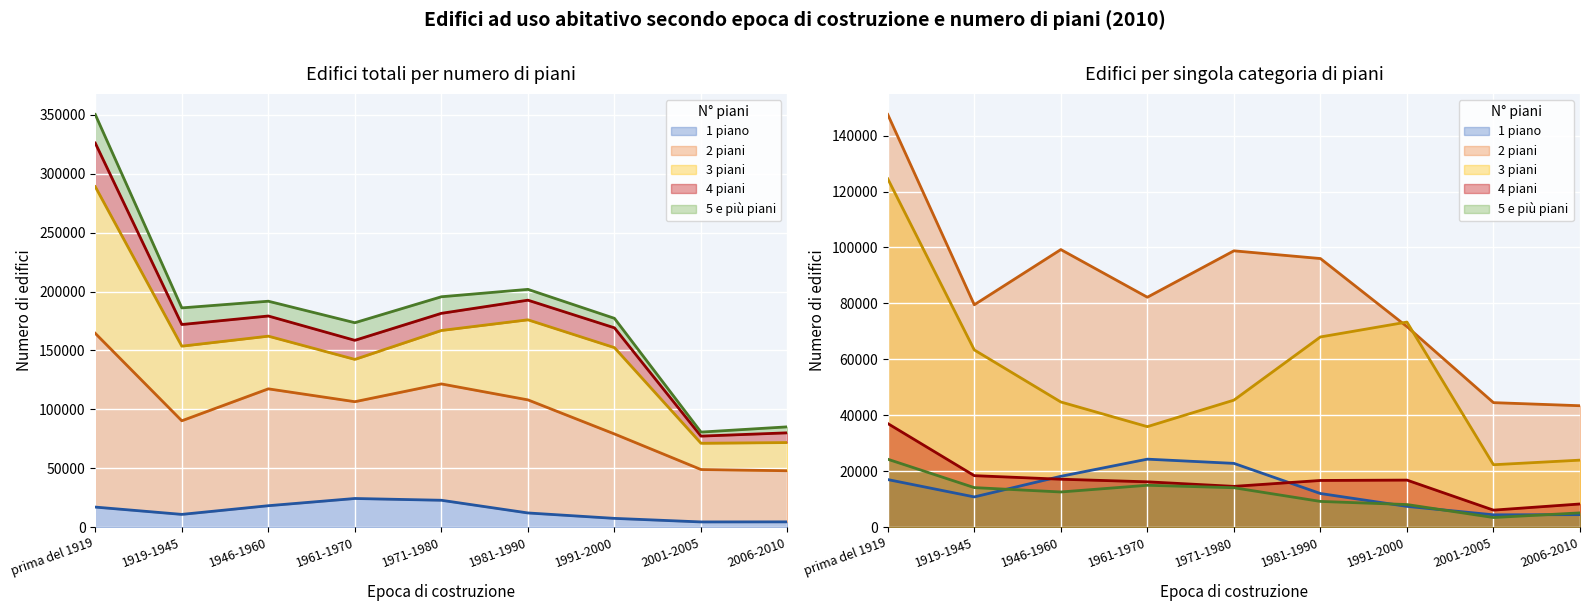

At how many categories does at least one series exceed 27407?

9